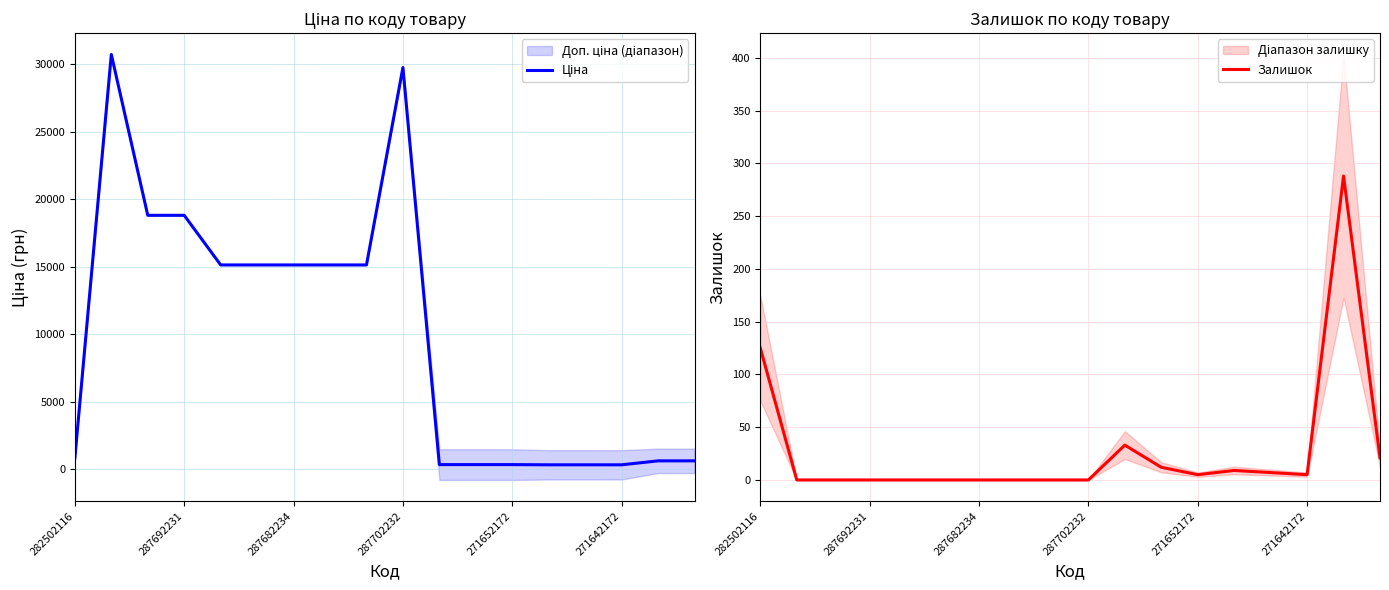

What is the difference between the second highest and minimum values in the Залишок series?

125